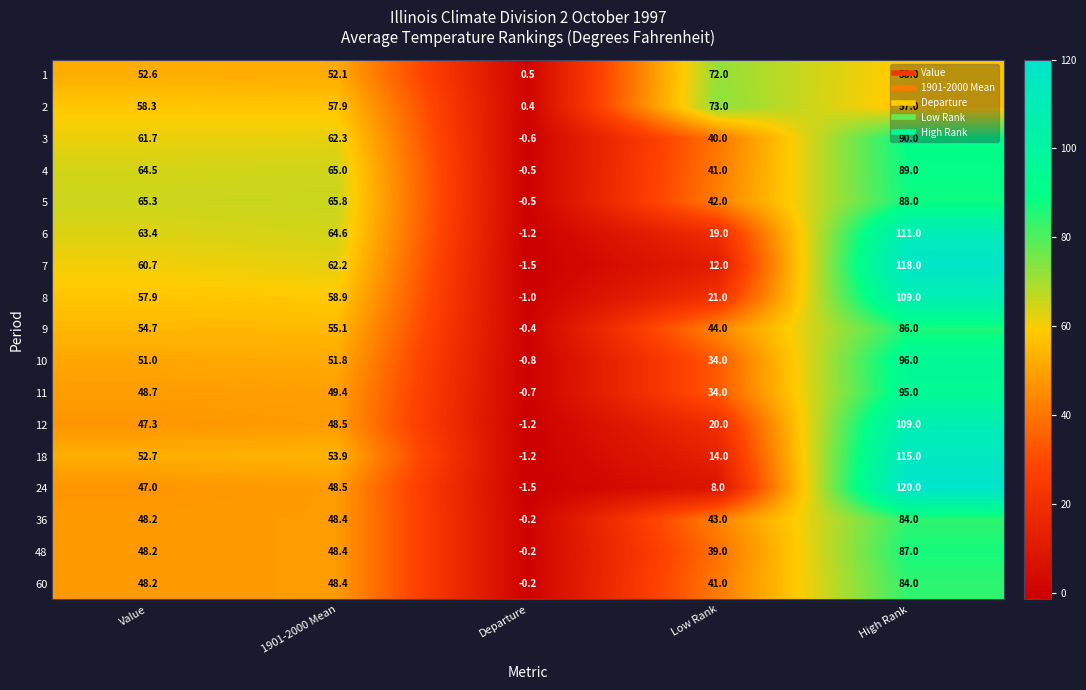

Between 1901-2000 Mean and High Rank, which series saw the biggest shift?

24